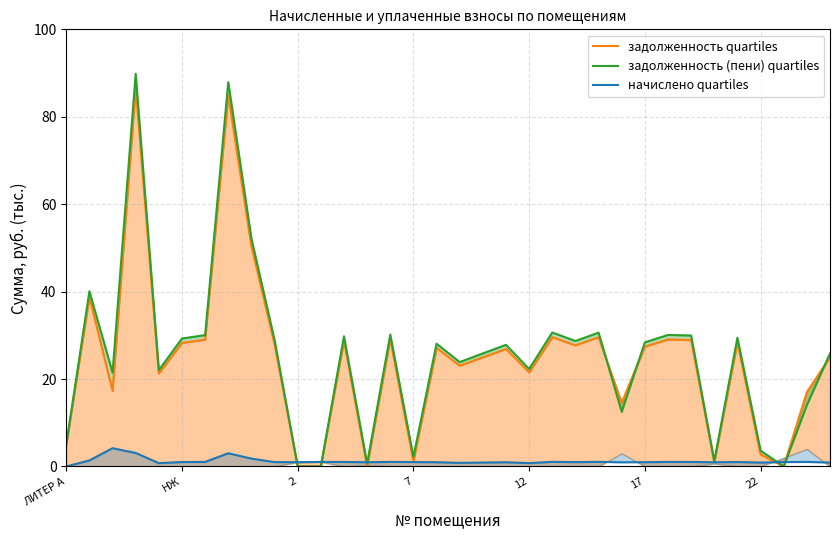

At which label is задолженность quartiles closest to 43?

НЖ